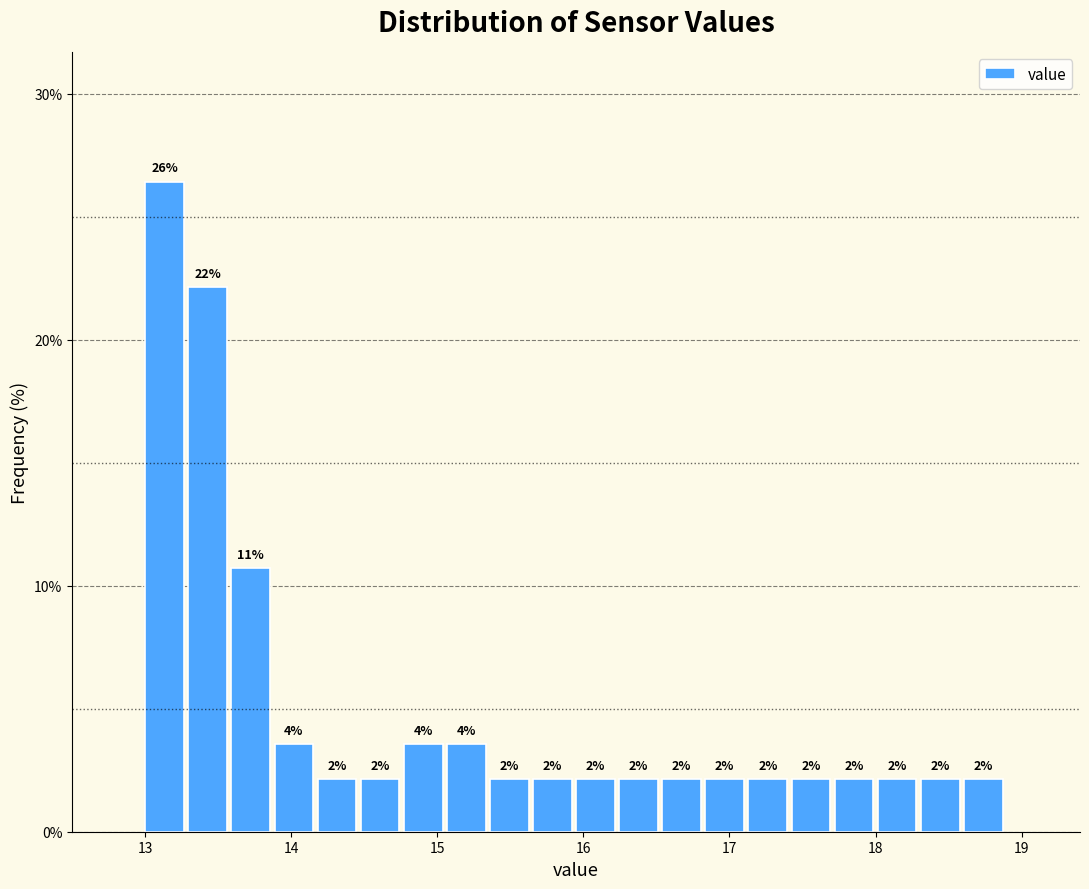

Read against the x-axis, roughly where is the centre of the tallest bar?

13.1